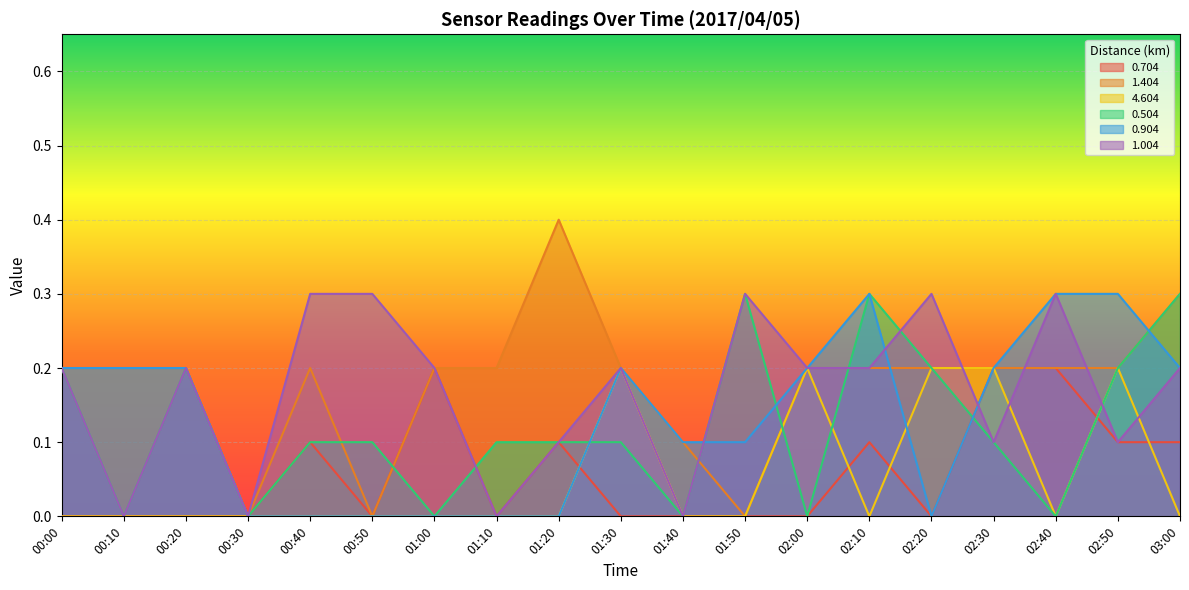

What is the total value across all series at 03:00?

1.1